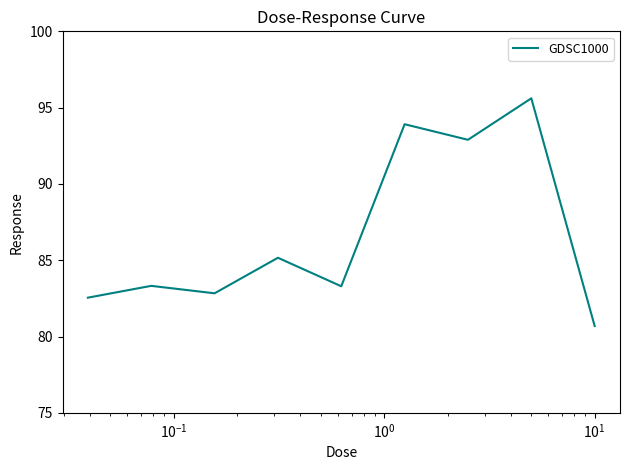

What is the minimum value shown in the chart?

80.7